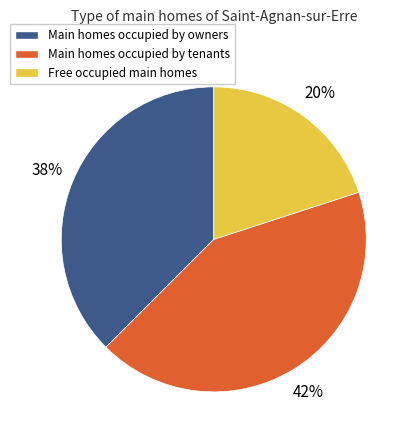

Combined, do Free occupied main homes and Main homes occupied by tenants account for over 50%?

Yes